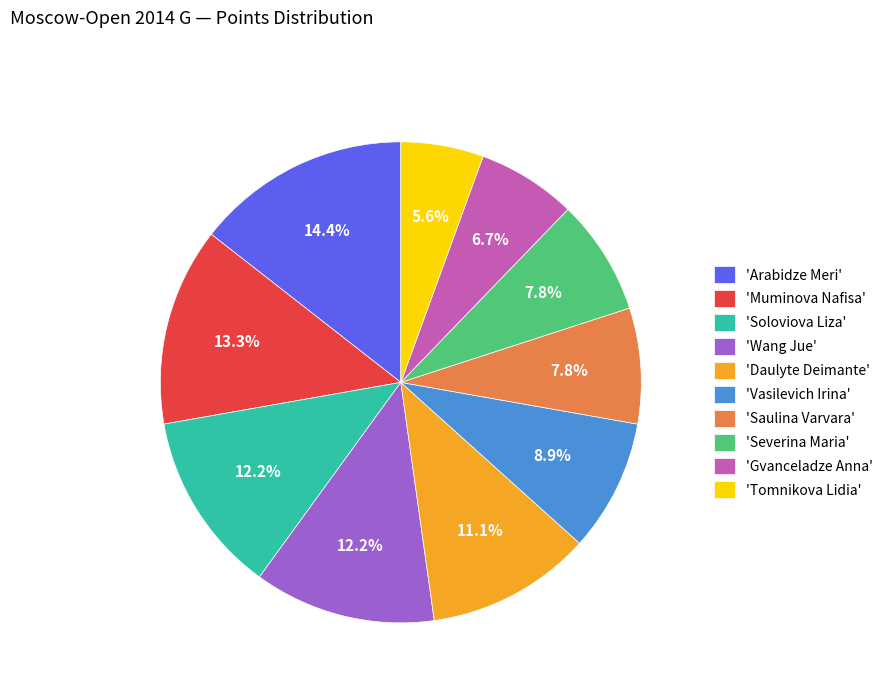

Do 'Muminova Nafisa' and 'Tomnikova Lidia' together represent more than half of the pie?

No